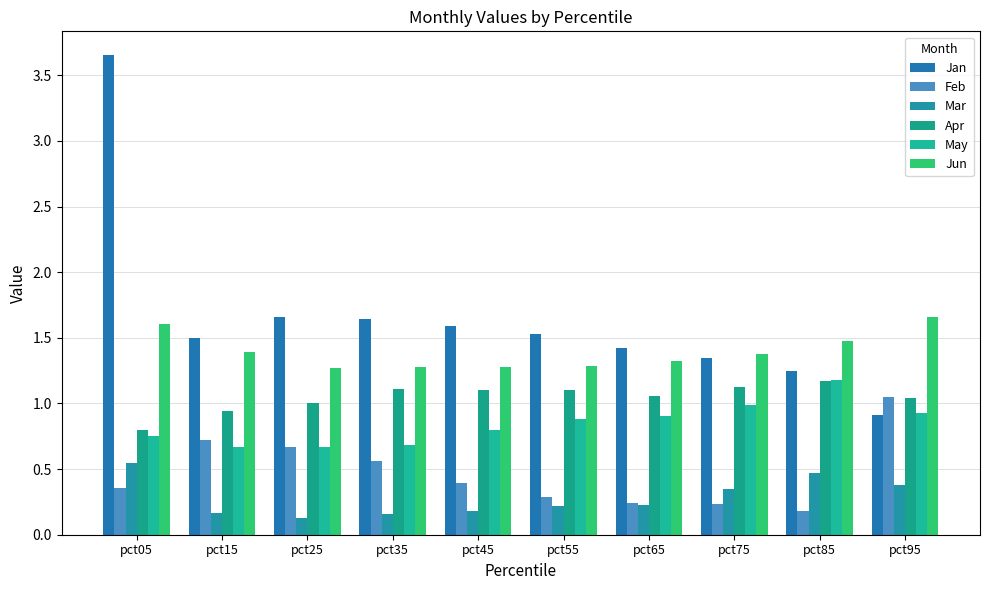

What is the lowest value of the Jan series?

0.9